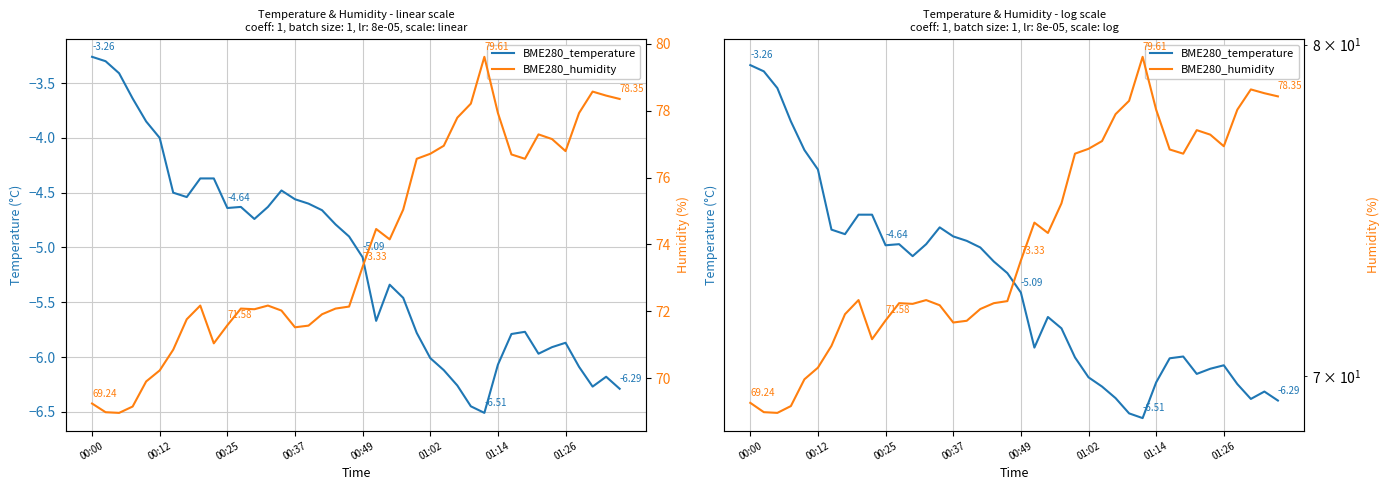

True or false: BME280_temperature and BME280_humidity cross at least once.

False